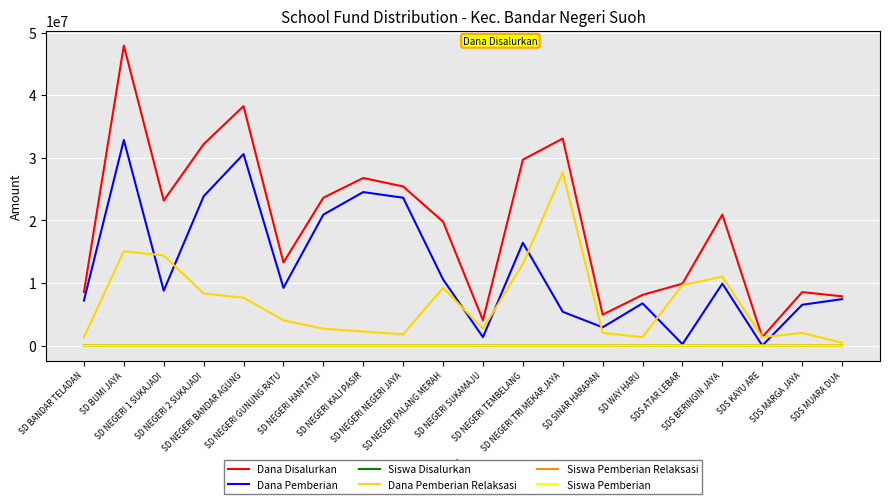

What is the sum of the Dana Pemberian values at SD NEGERI NEGERI JAYA and SD NEGERI TRI MEKAR JAYA?

29025000